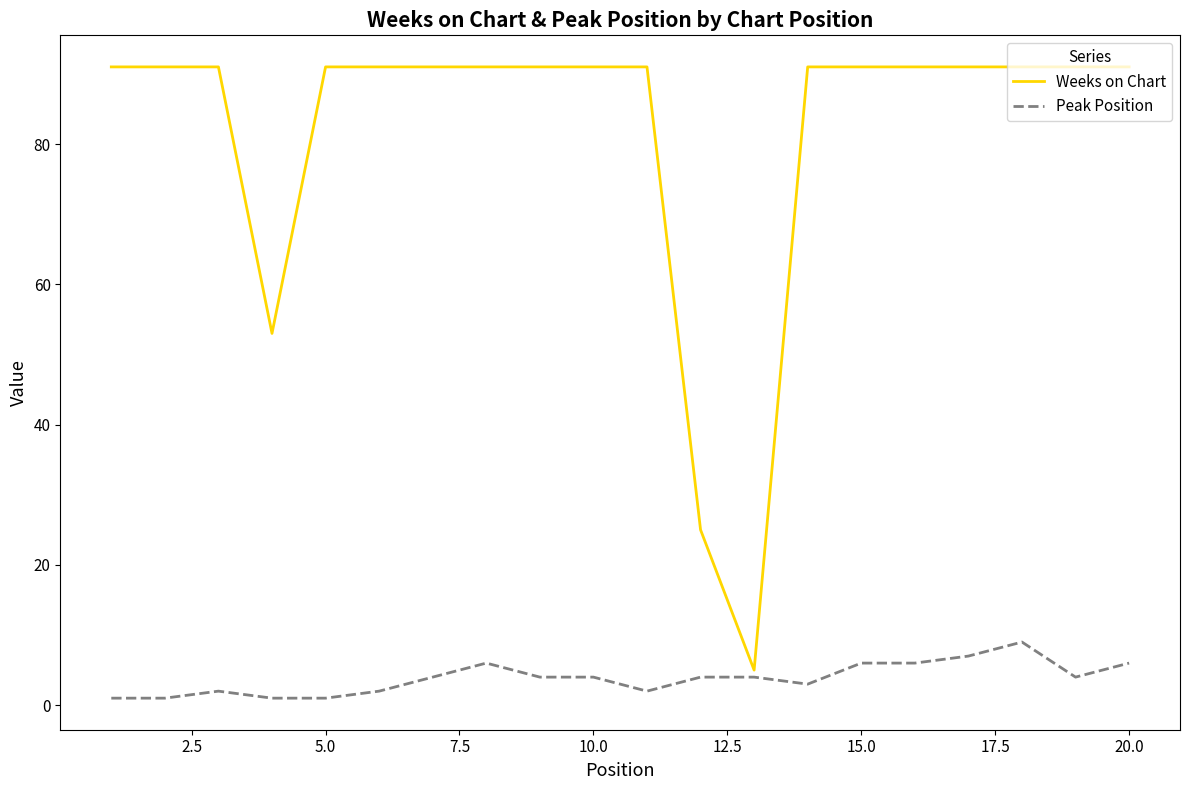

What is the difference between the maximum and minimum values in the Peak Position series?

8